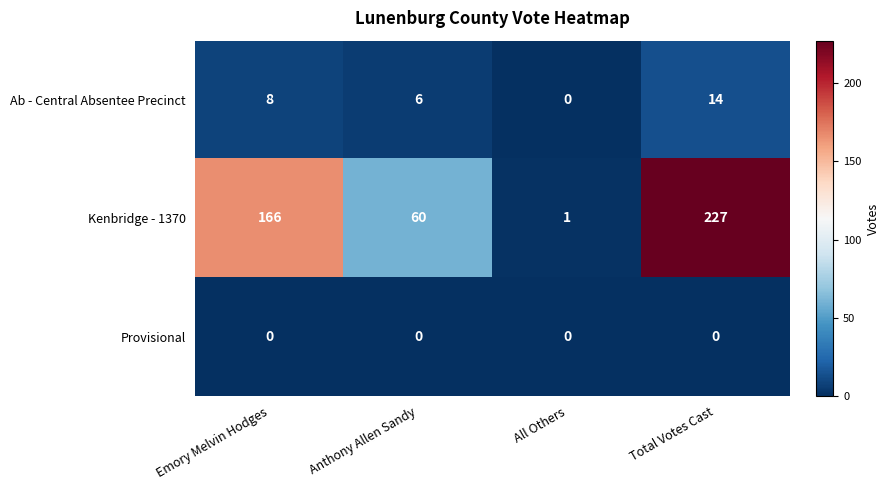

Between Anthony Allen Sandy and Total Votes Cast, which series saw the biggest shift?

Kenbridge - 1370